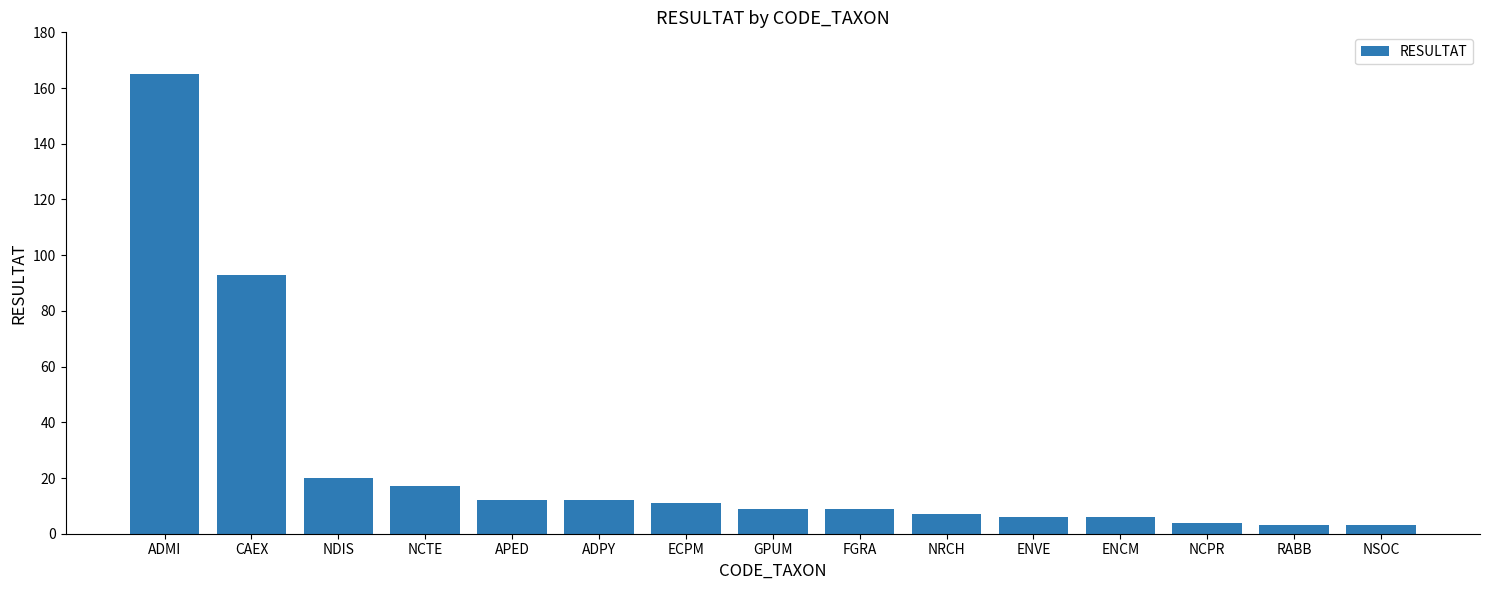

Is it true that the value at FGRA is 15?

False